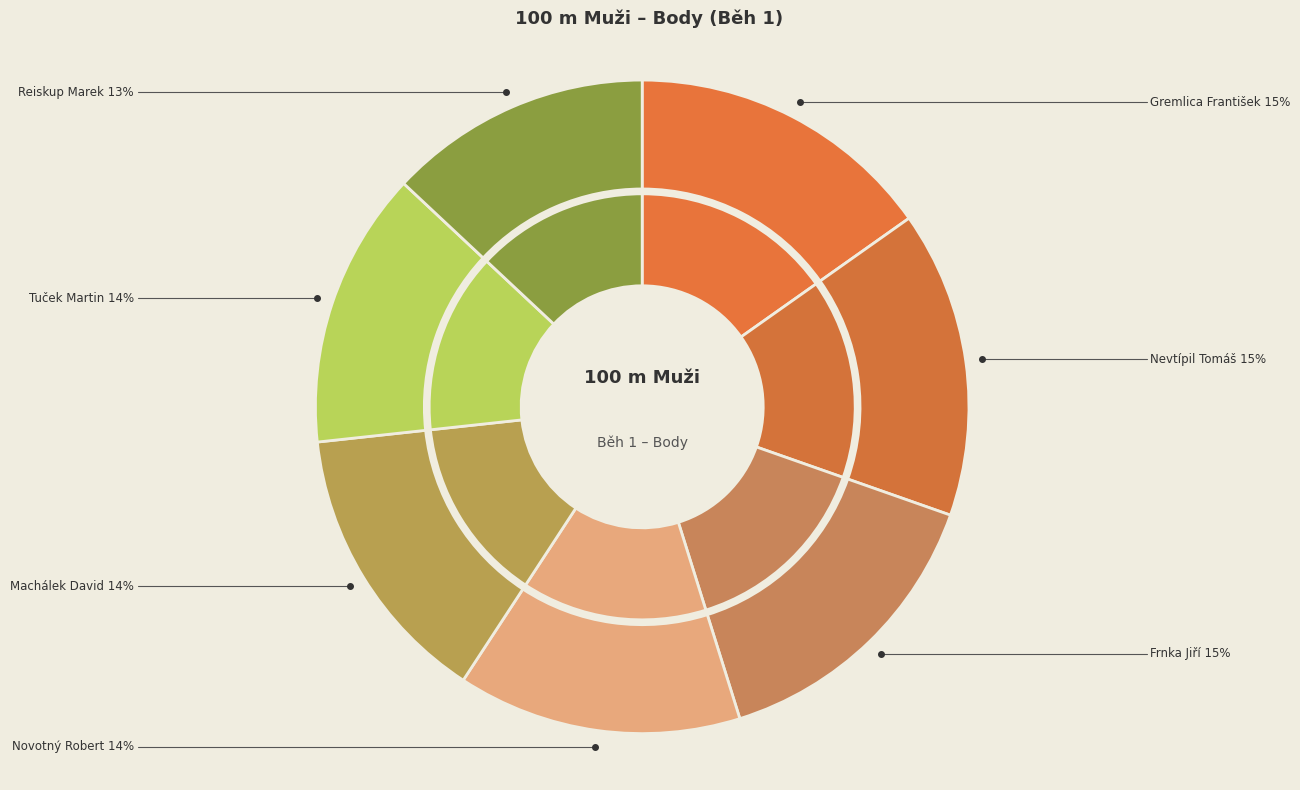

What percentage do Reiskup Marek and Frnka Jiří together represent?

27.8%